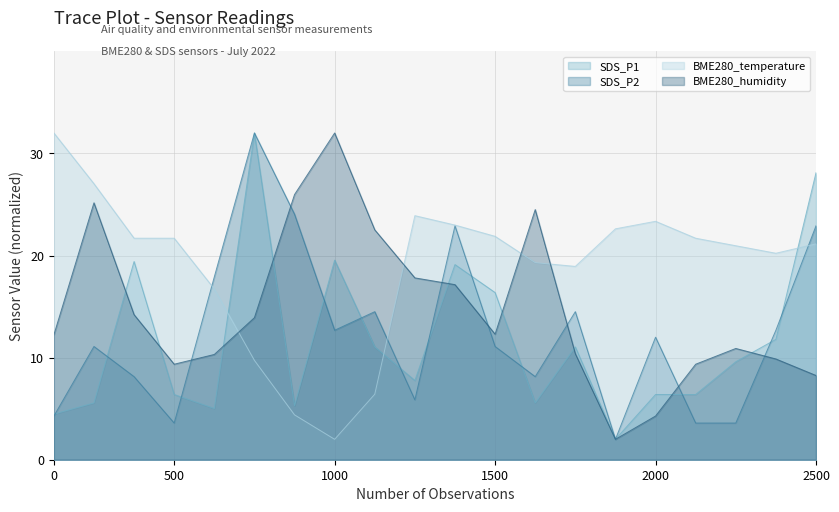

In SDS_P2, how many points are lower than both neighbors (excluding endpoints)?

5